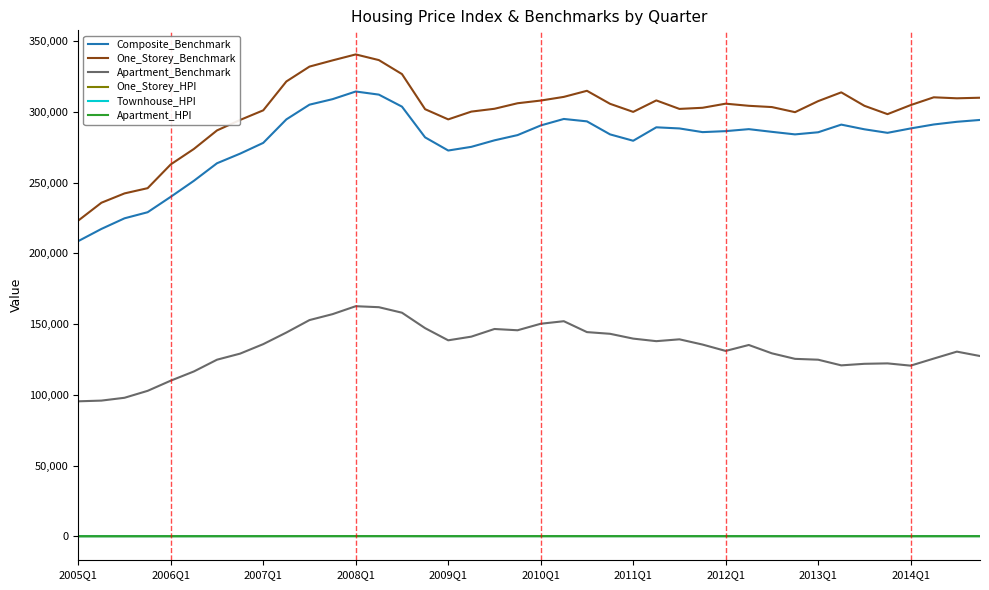

Which series has the widest spread of values?

One_Storey_Benchmark